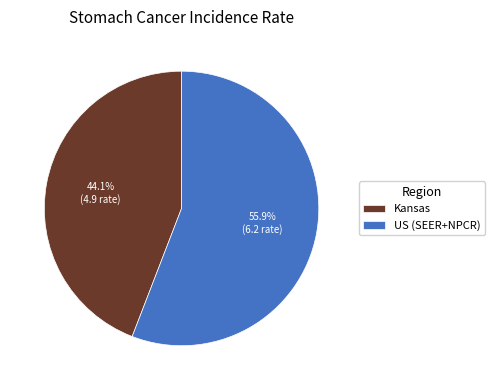

What is the ratio of the value at Kansas to the value at US (SEER+NPCR)?

0.8